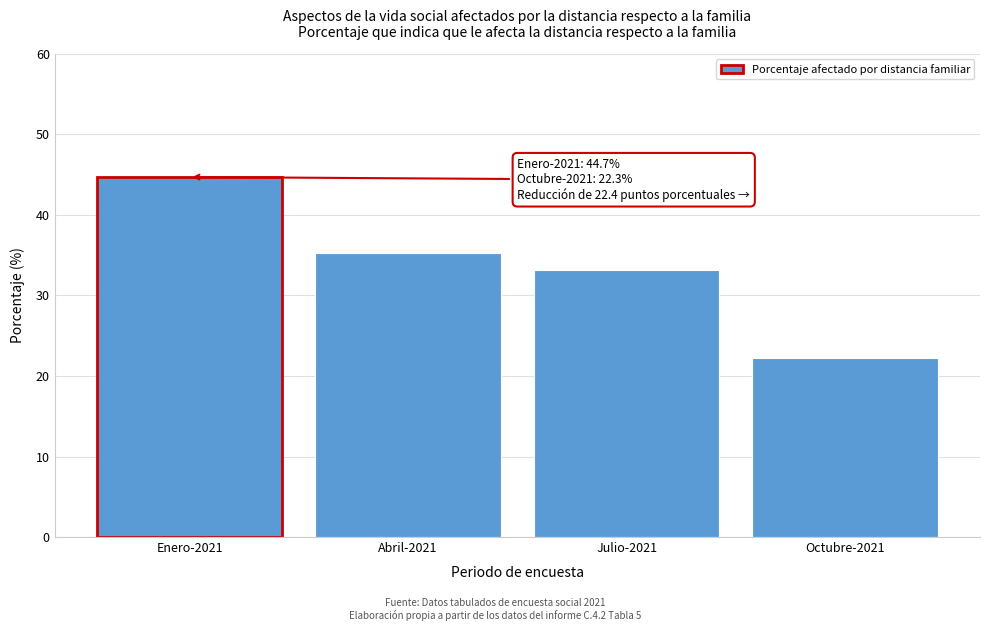

Reading left to right, extract all data points from this chart.

Enero-2021=44.7	Abril-2021=35.2	Julio-2021=33.1	Octubre-2021=22.3